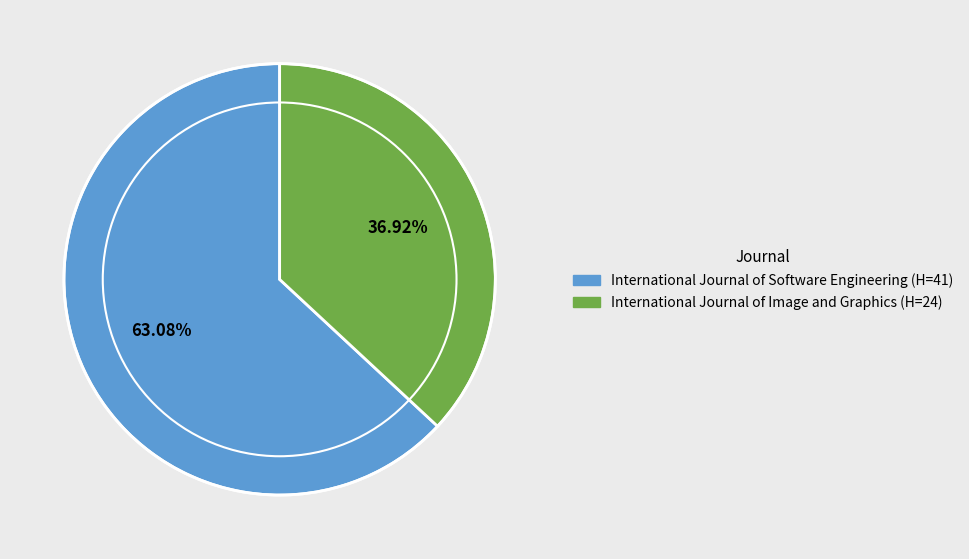

What percentage is the International Journal of Software Engineering slice, to the nearest percent?

63%